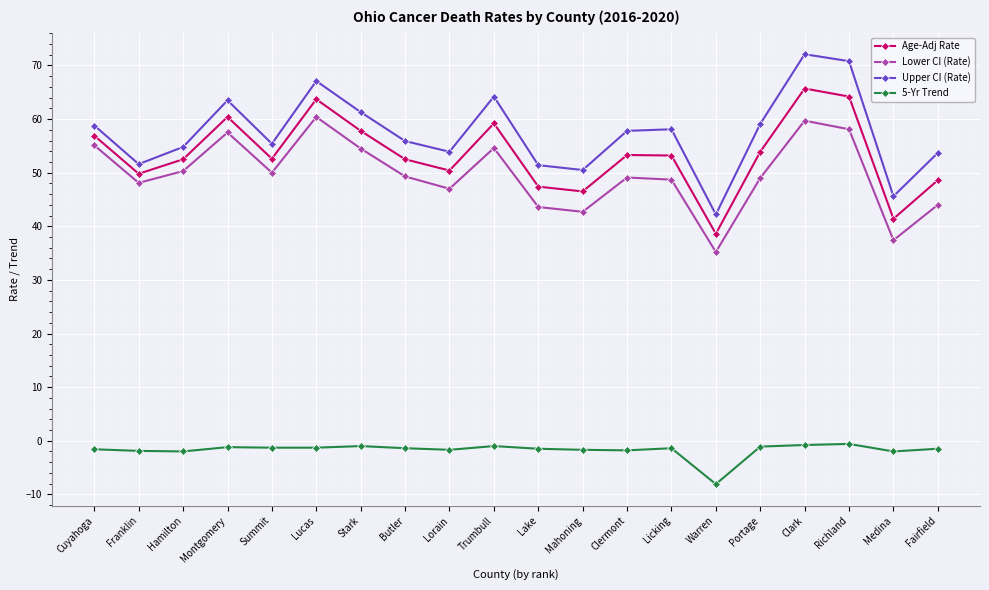

Where is the first local minimum for Lower CI (Rate)?

Franklin